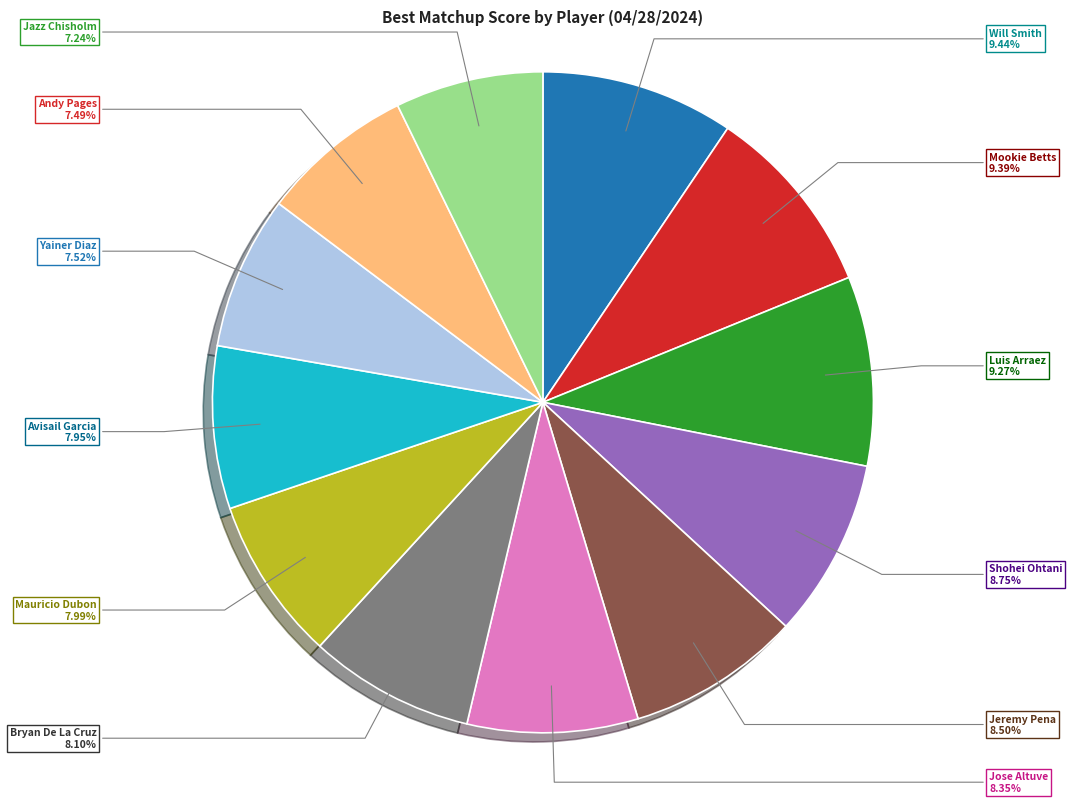

Does any single category account for the majority?

No